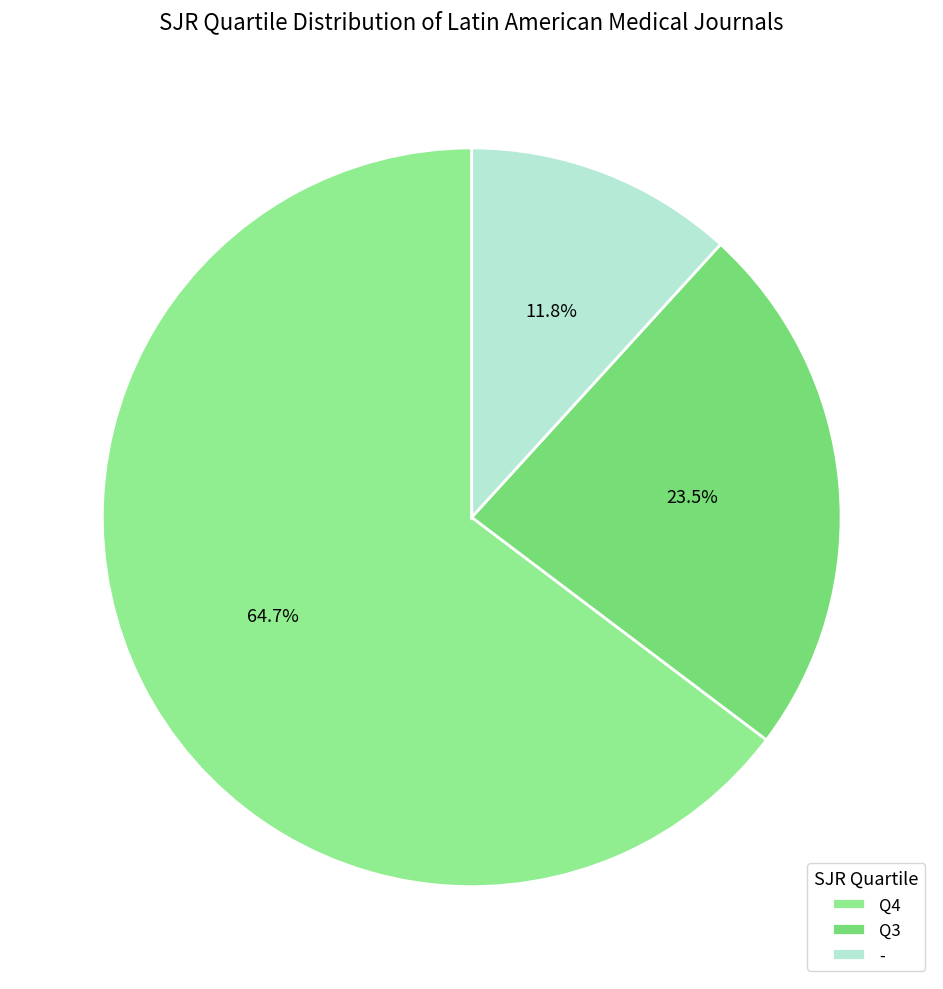

Which category has the biggest portion of the pie?

Q4